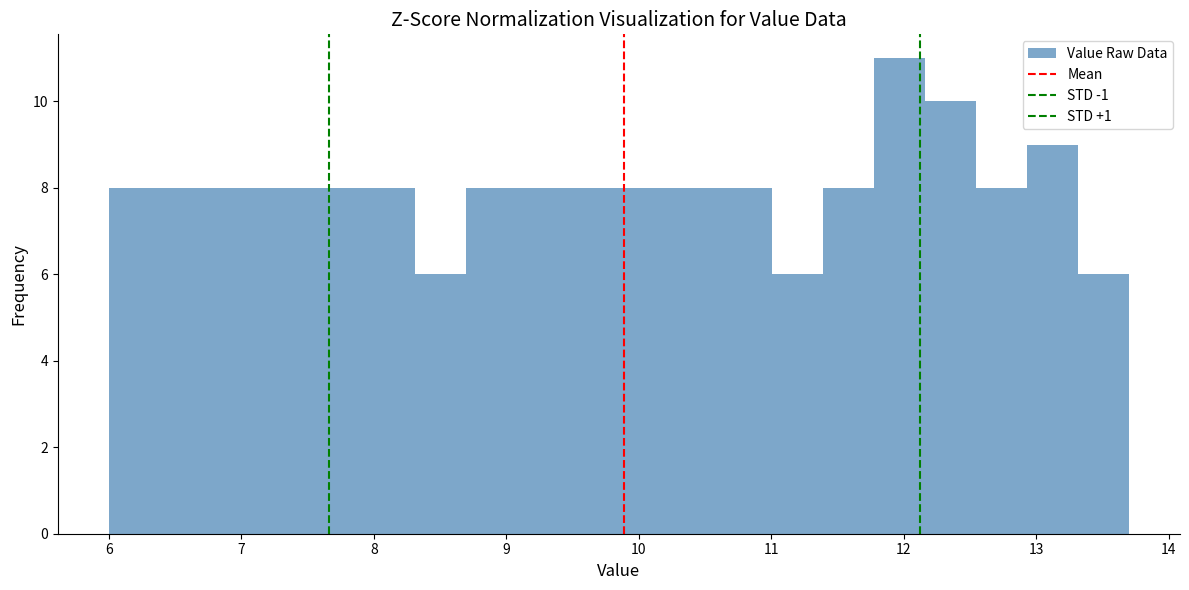

Read against the x-axis, roughly where is the centre of the tallest bar?

12.0